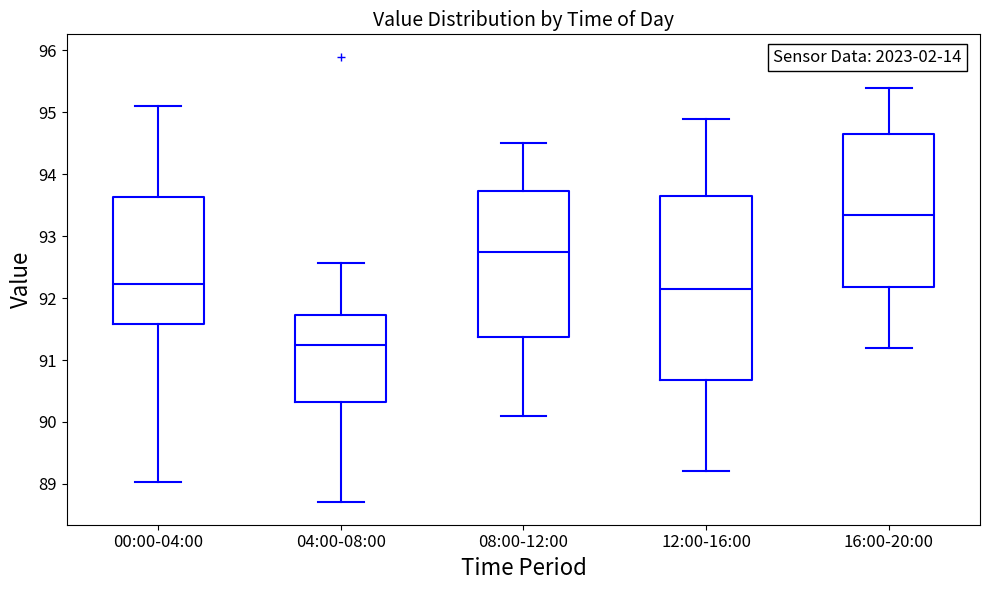

Where is the upper edge of the box for 08:00-12:00 on the y-axis? The values are not printed on the chart, so give them approximately, as read against the axis.

93.7